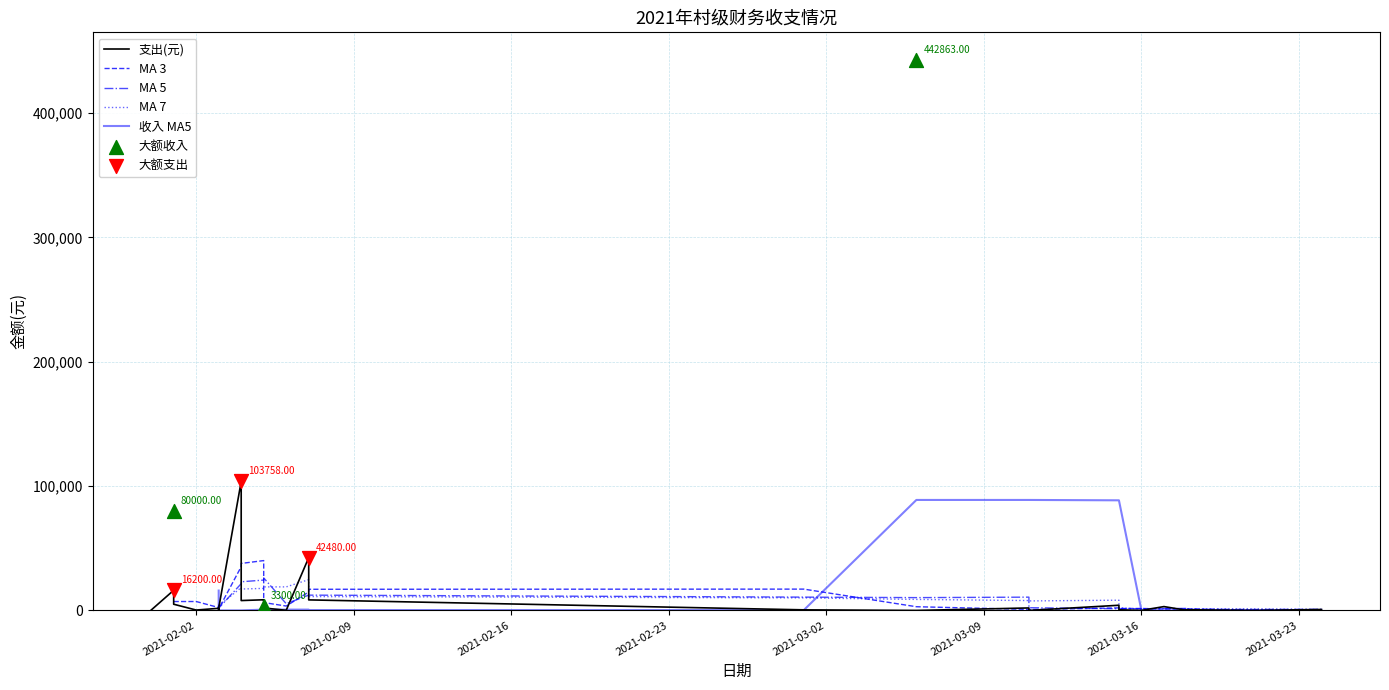

Which series has the largest Y range (max minus min)?

支出(元)